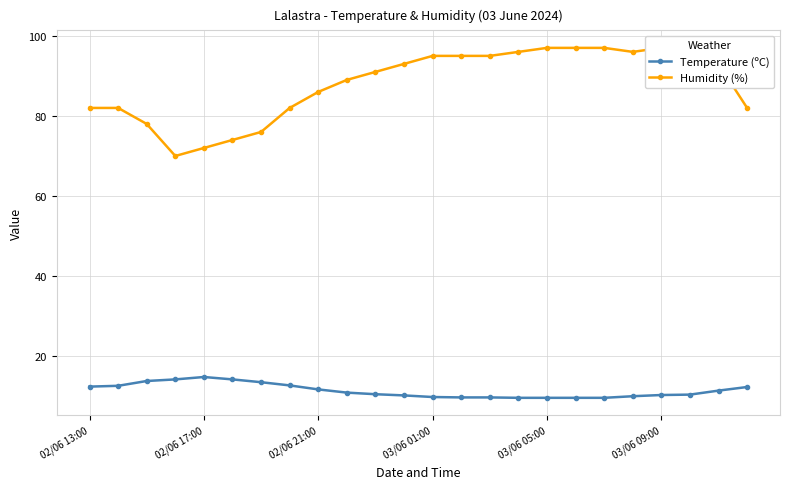

Is this an area chart (filled region under the line)?

No